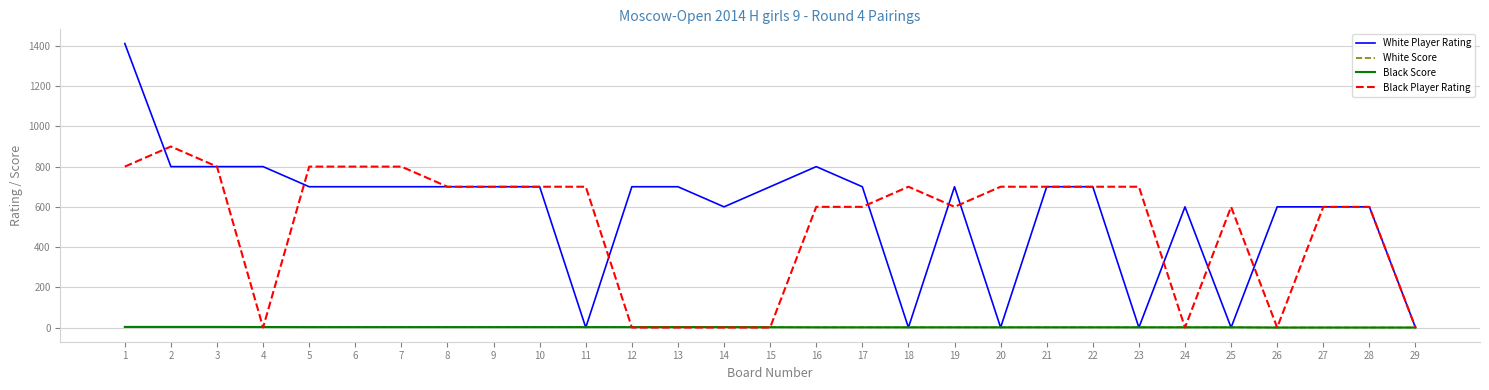

What is the greatest value displayed?

1412.0